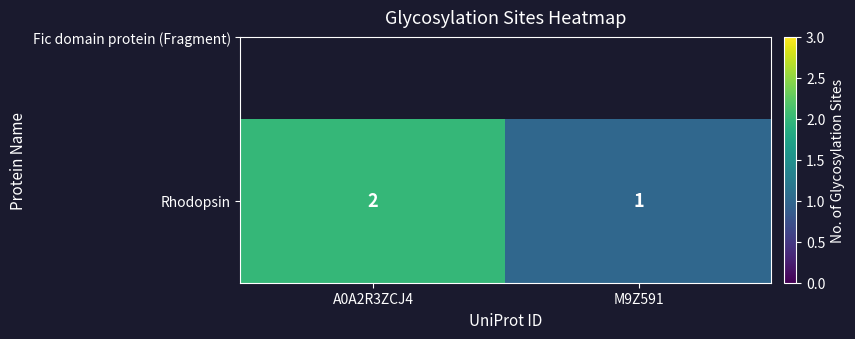

List the labels in order of value, largest first.

A0A2R3ZCJ4, M9Z591